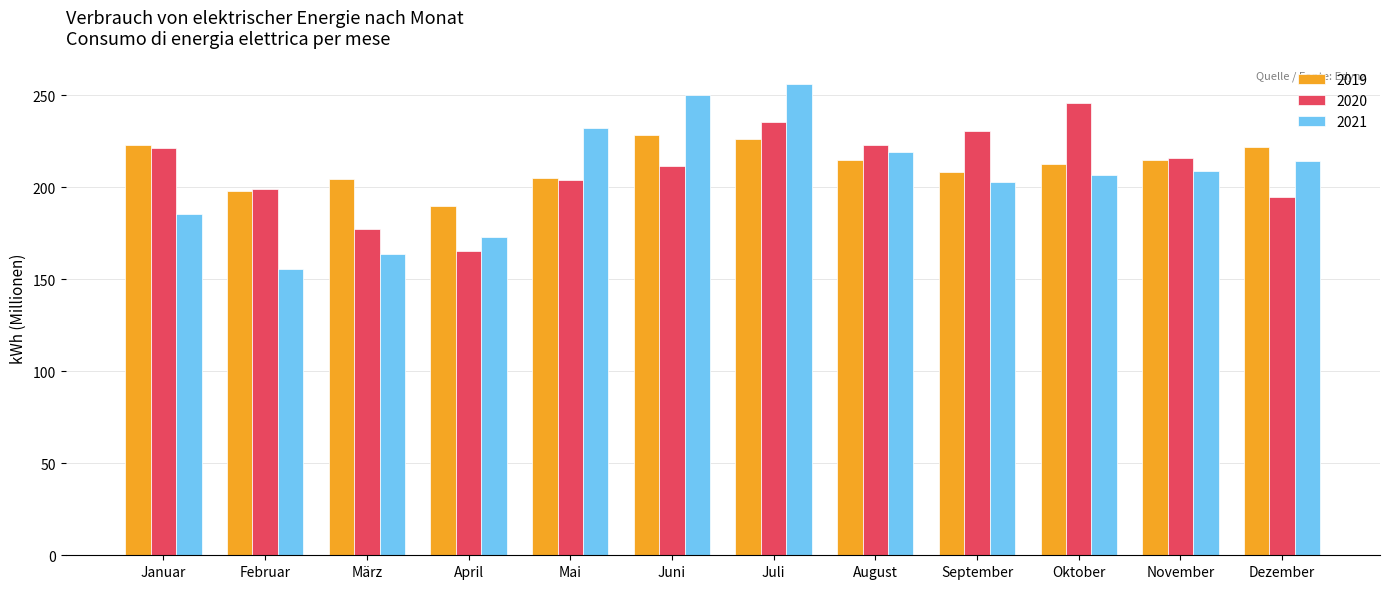

How many values in the 2020 series are below 216?

6